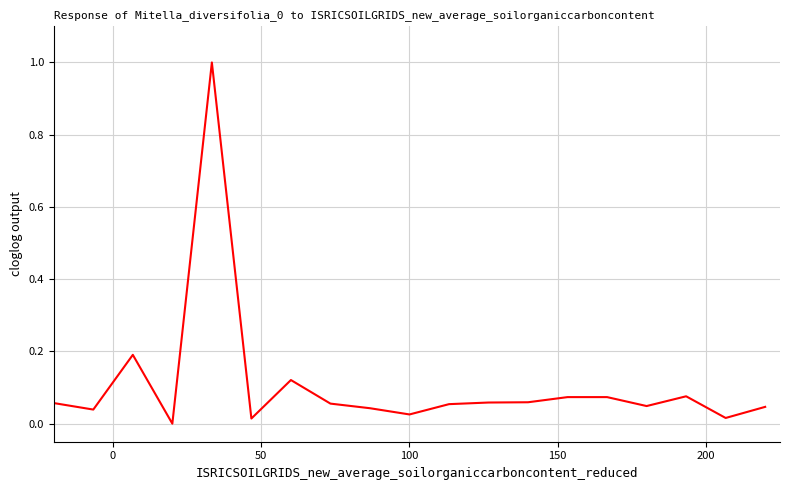

What is the maximum value shown in the chart?

1.0